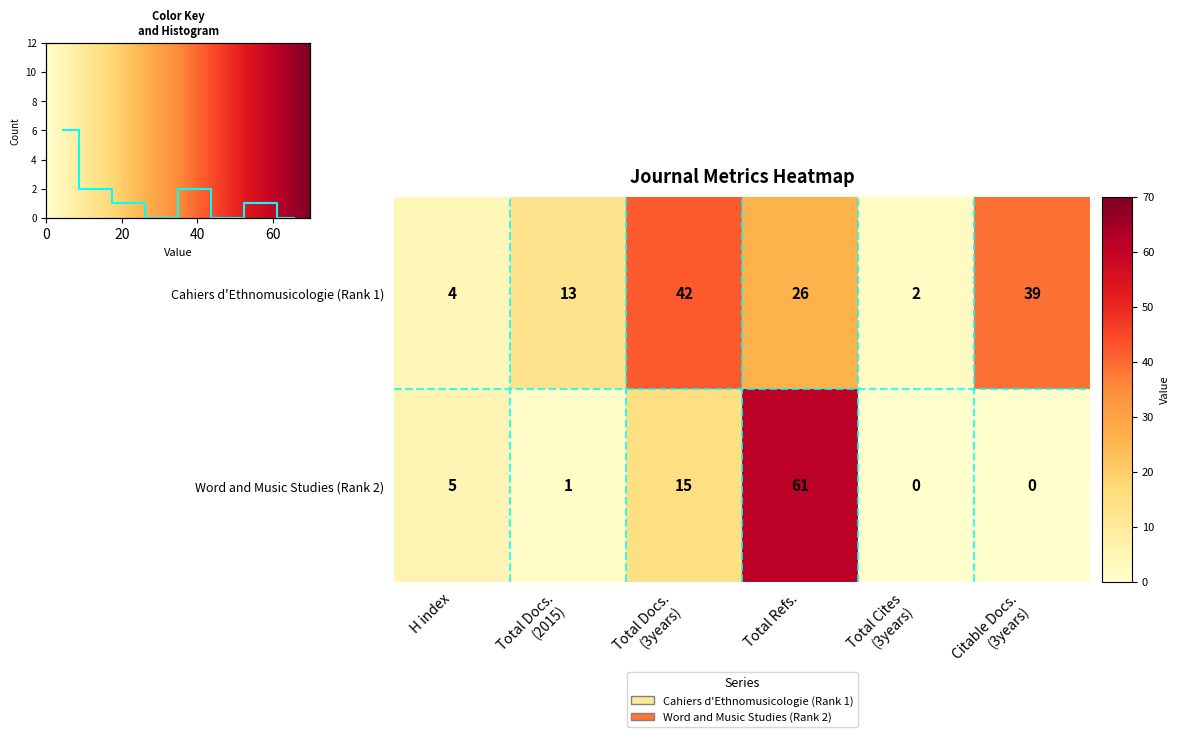

The value of Cahiers d'Ethnomusicologie at Total Docs. (2015) is 13. True or false?

True